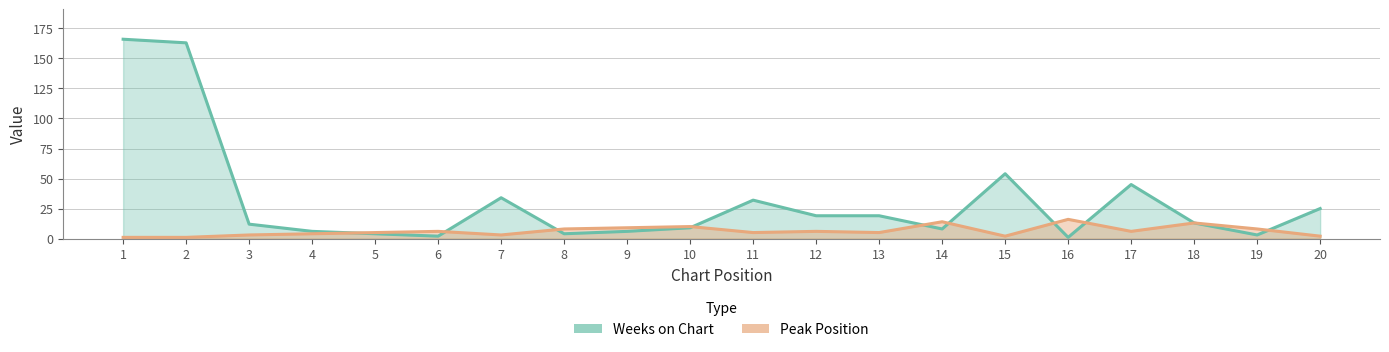

True or false: Weeks on Chart has more than 0 interior local peaks.

True